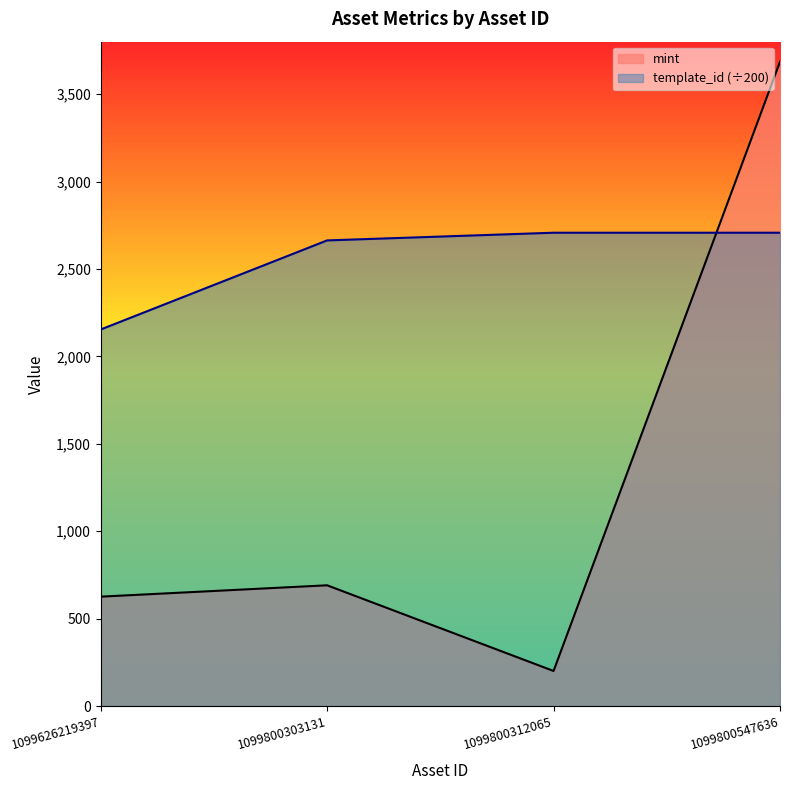

The value of template_id at 1099800303131 is 2663.4. True or false?

True